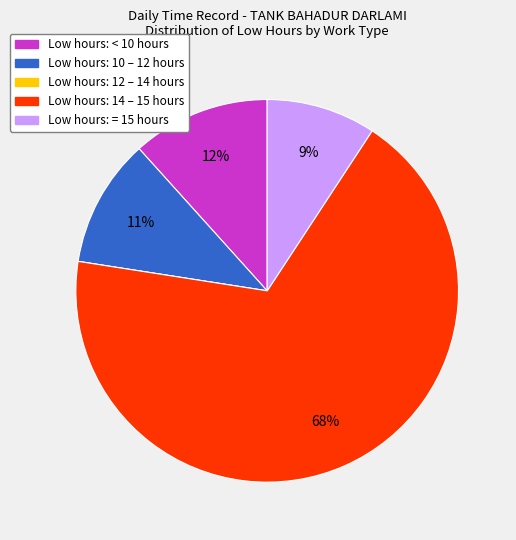

Does any single category account for the majority?

Yes